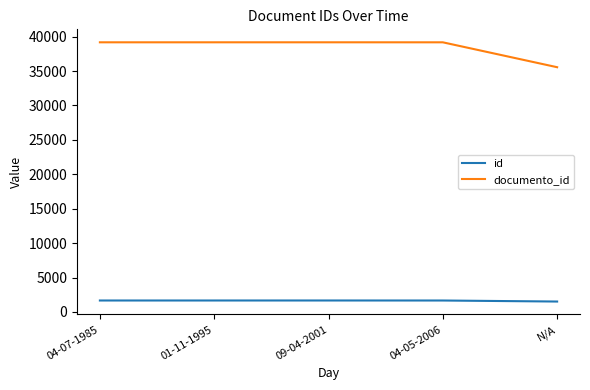

How many lines are shown in the chart?

2